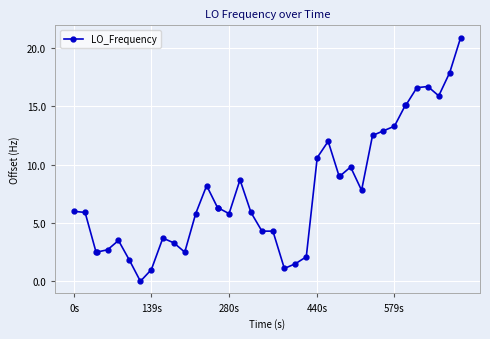

What is the greatest value displayed?

20.9